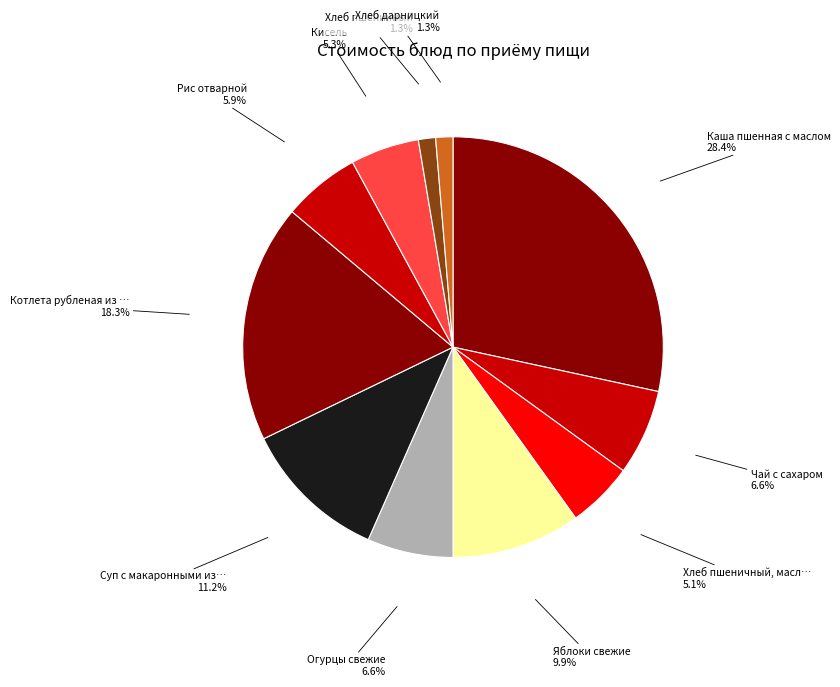

How many slices are in this pie chart?

11